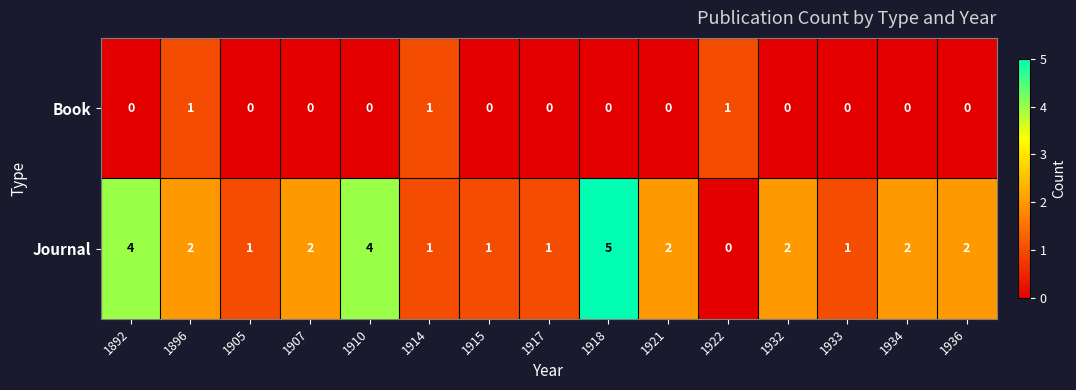

Which series has the largest total across all categories?

Journal